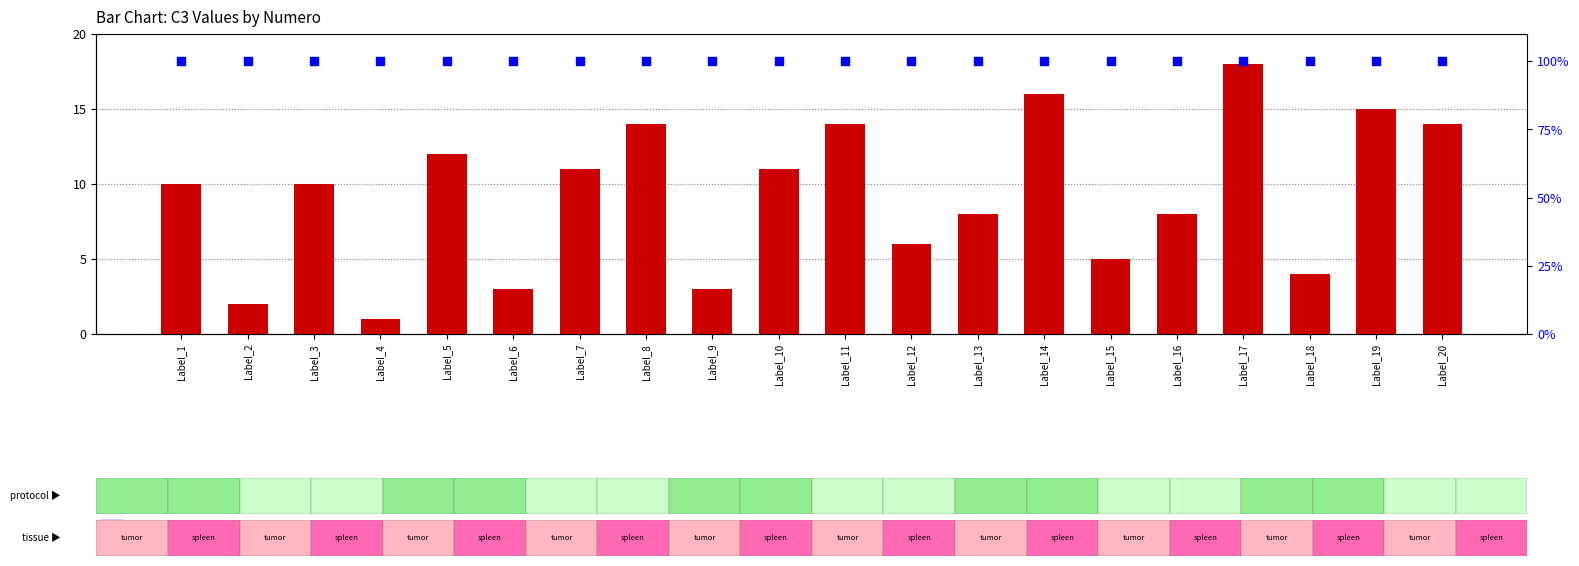

Which series has the largest Y range (max minus min)?

C3 value